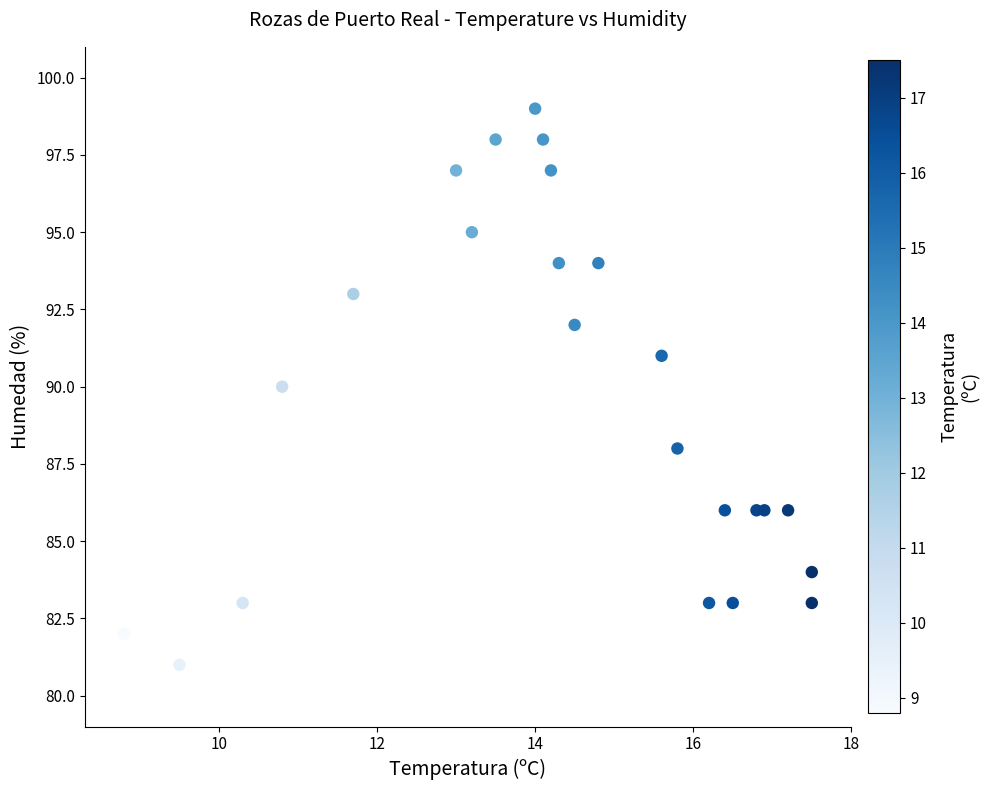

What is the range of Y values (max minus min)?

18